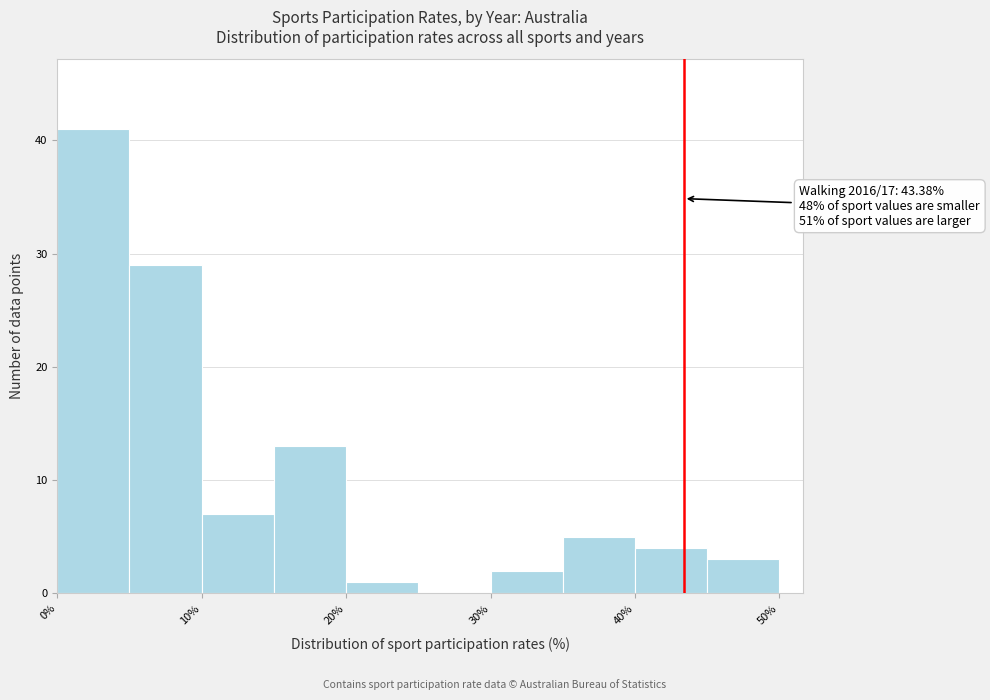

Over which range of the x-axis is the bar tallest?

0 to 5